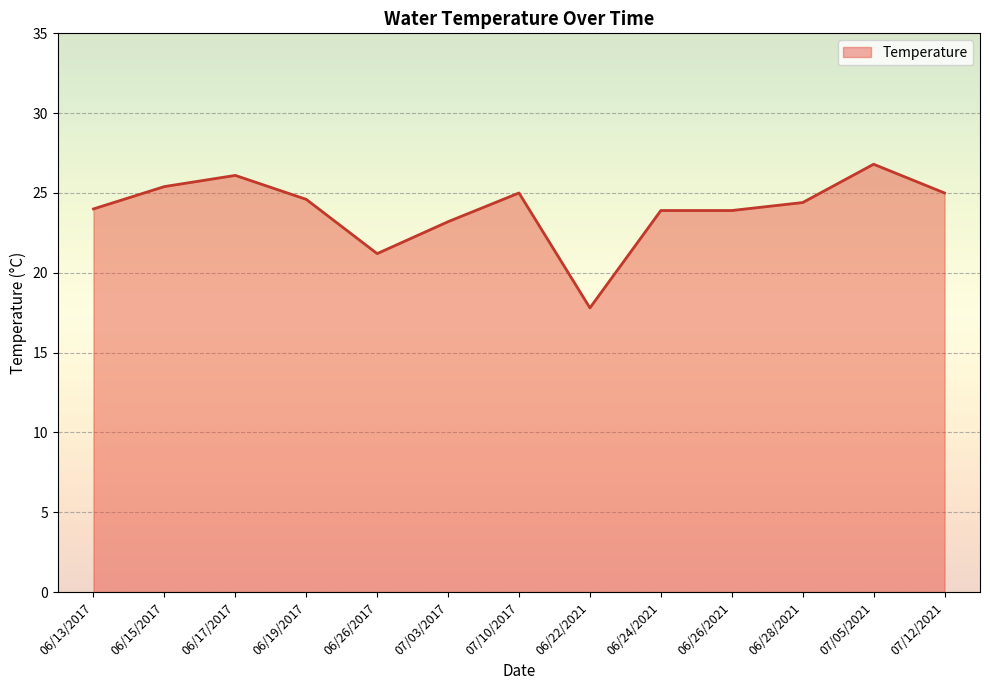

The value at 06/24/2021 is 23.9. True or false?

True